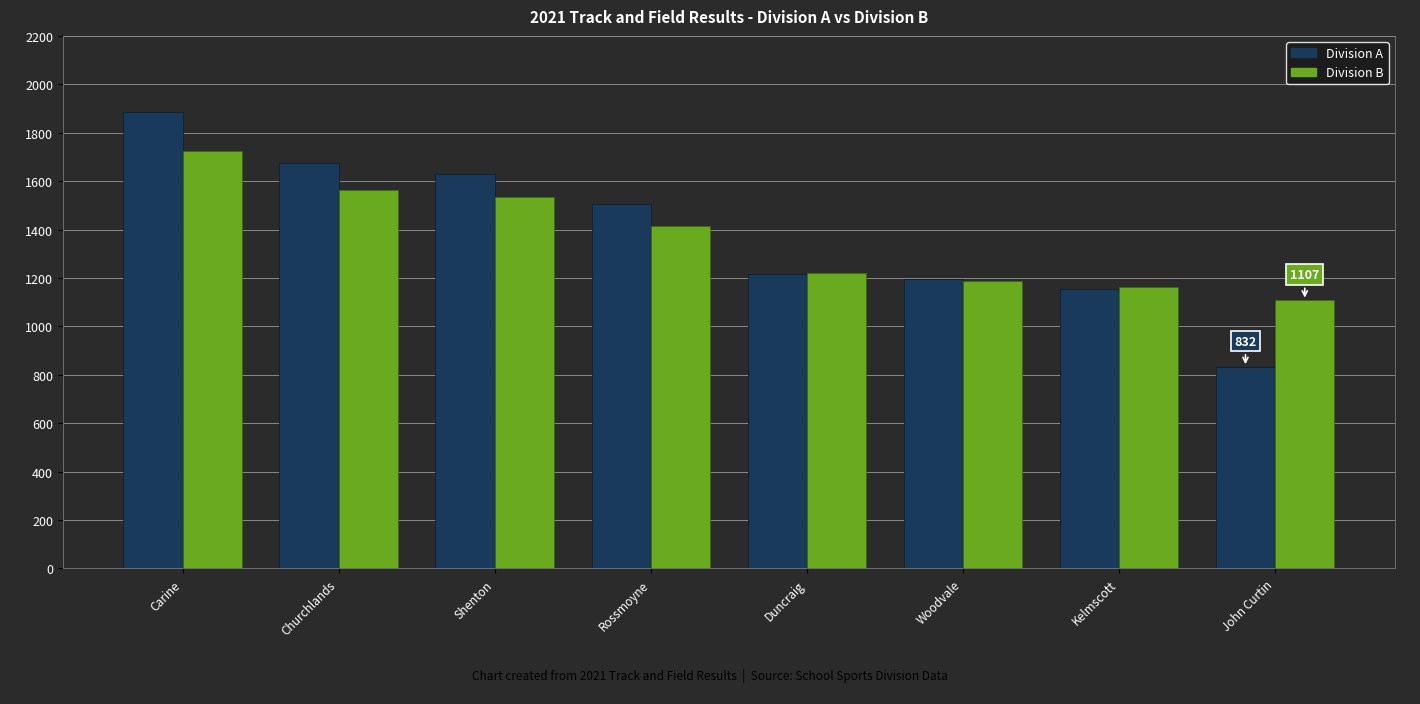

Which series has the largest total across all categories?

Division A